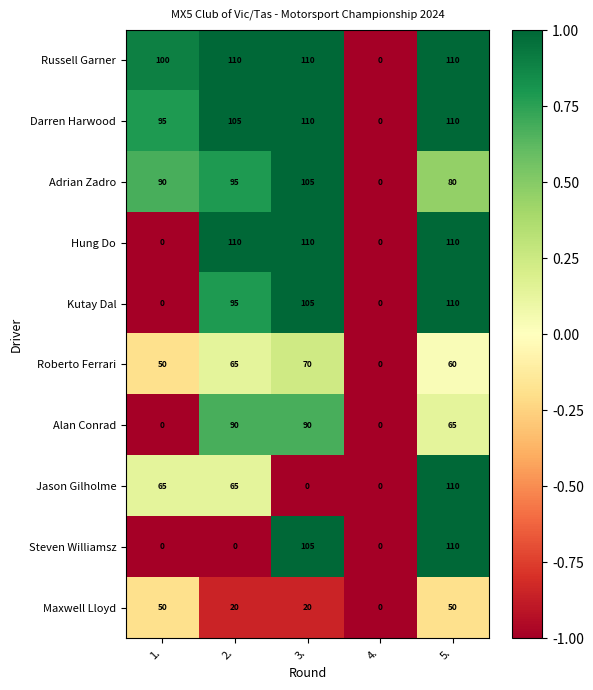

Which series changed the most between 1. and 3.?

Hung Do